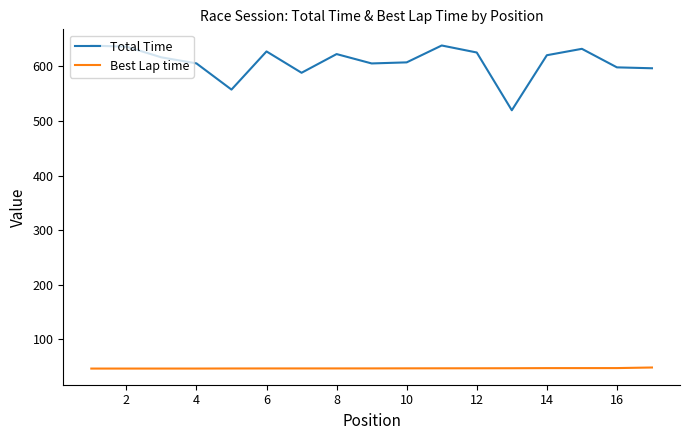

Which series has the largest range (max minus min)?

Total Time